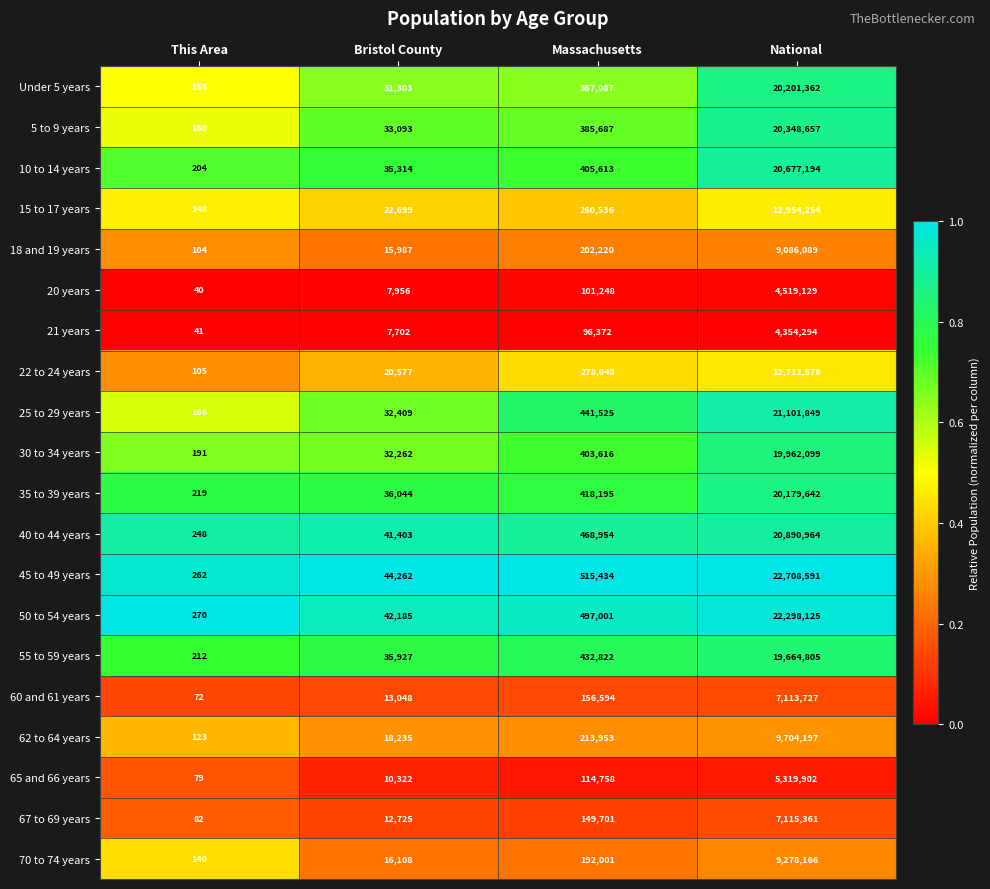

What is the difference between the 22 to 24 years values at Bristol County and National?

12691999